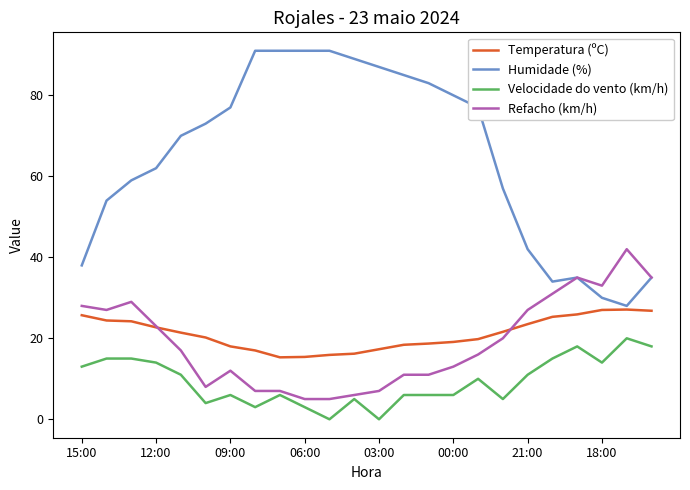

What is the maximum value shown in the chart?

91.0